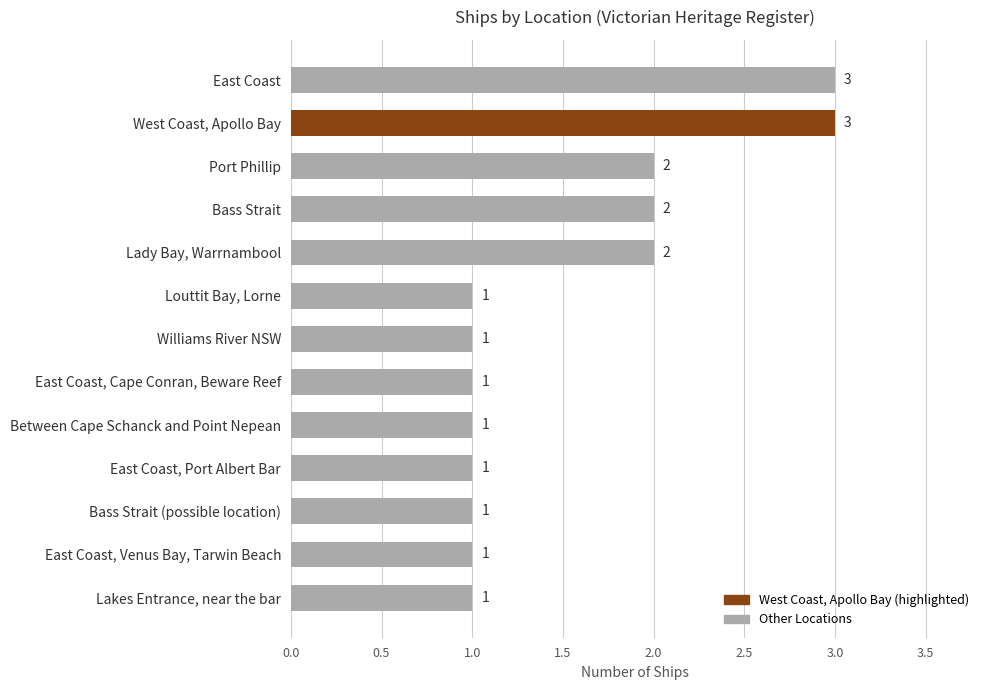

What is the ratio of the value at East Coast, Cape Conran, Beware Reef to the value at Bass Strait (possible location)?

1.0